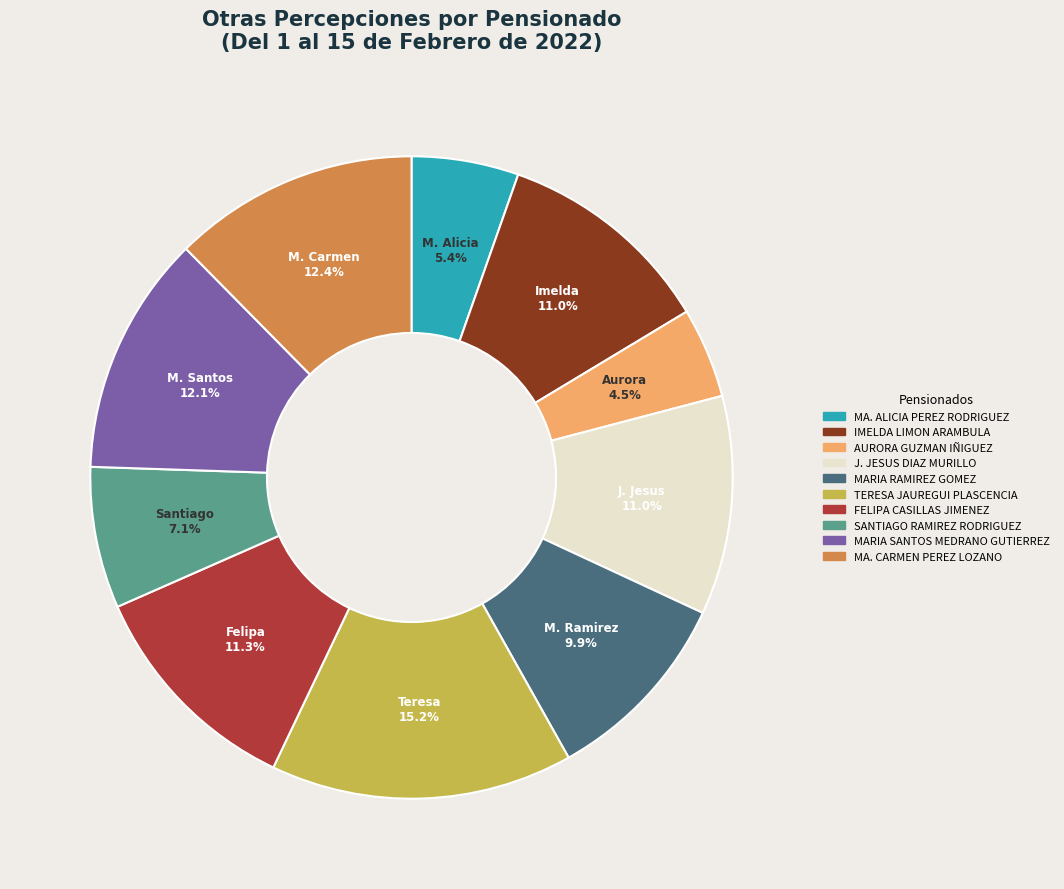

How many segments does this pie chart have?

10